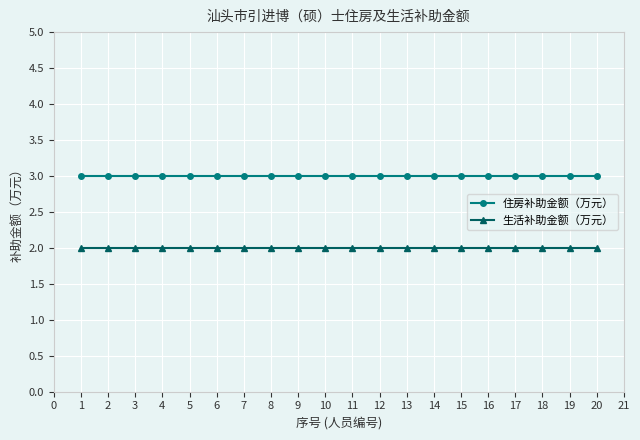

True or false: 生活补助金额（万元） has a value of 1 at 10.

False